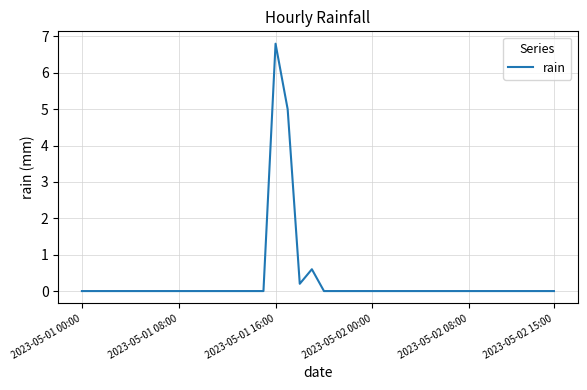

What is the sum of all values?

12.6